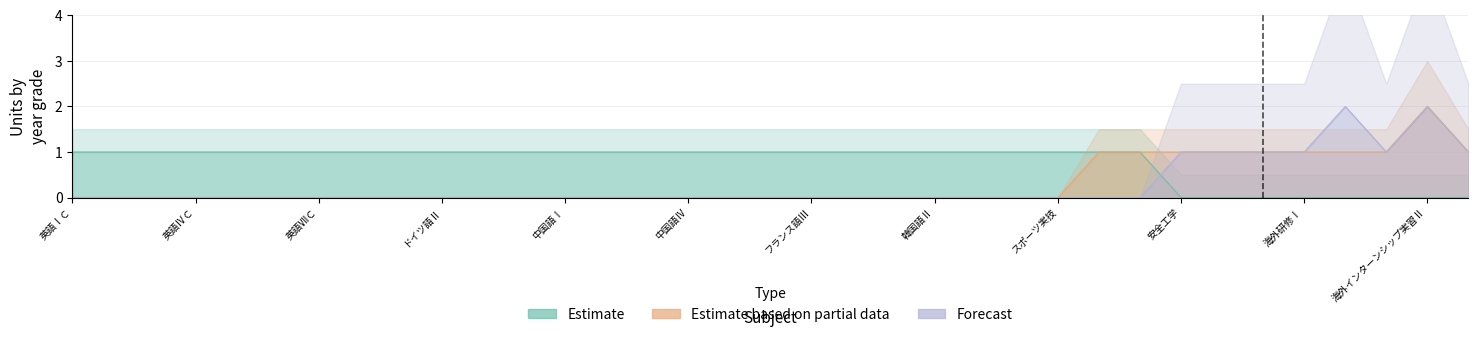

What is the difference between the maximum and minimum values in the Estimate based on partial data series?

2